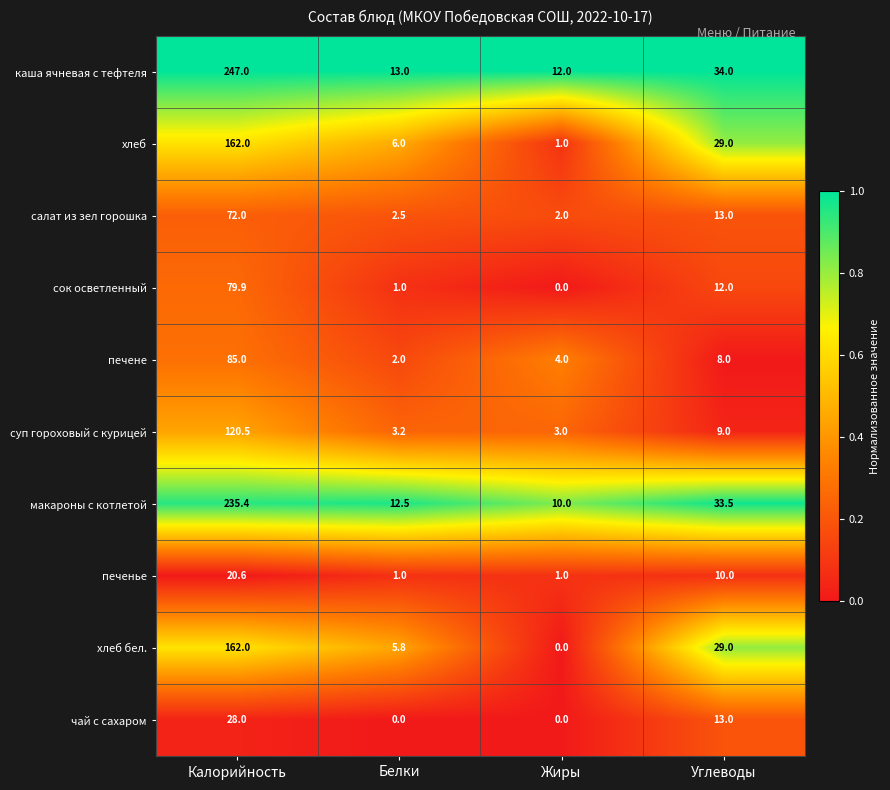

What is the sum of the печенe values at Белки and Калорийность?

87.0